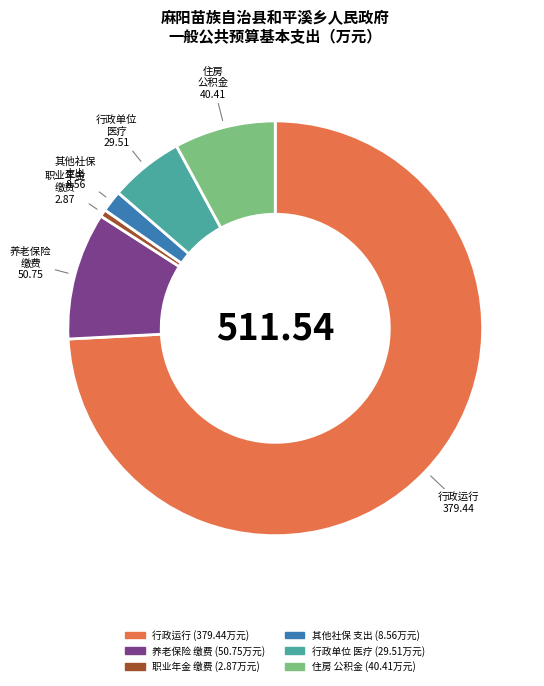

What is the majority slice?

行政运行